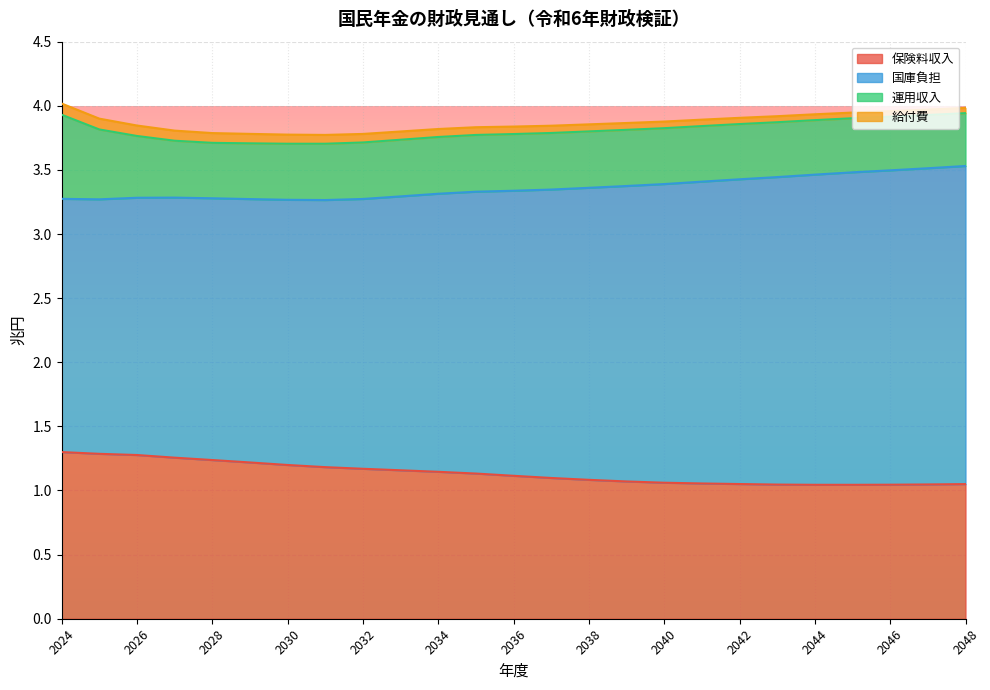

Does the chart display data point markers on the line(s)?

No